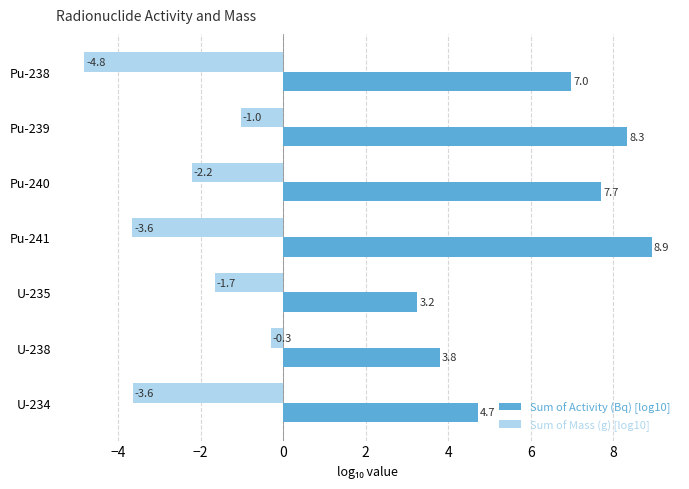

Rank the series by their average value, from highest to lowest.

Sum of Activity (Bq) [log10], Sum of Mass (g) [log10]